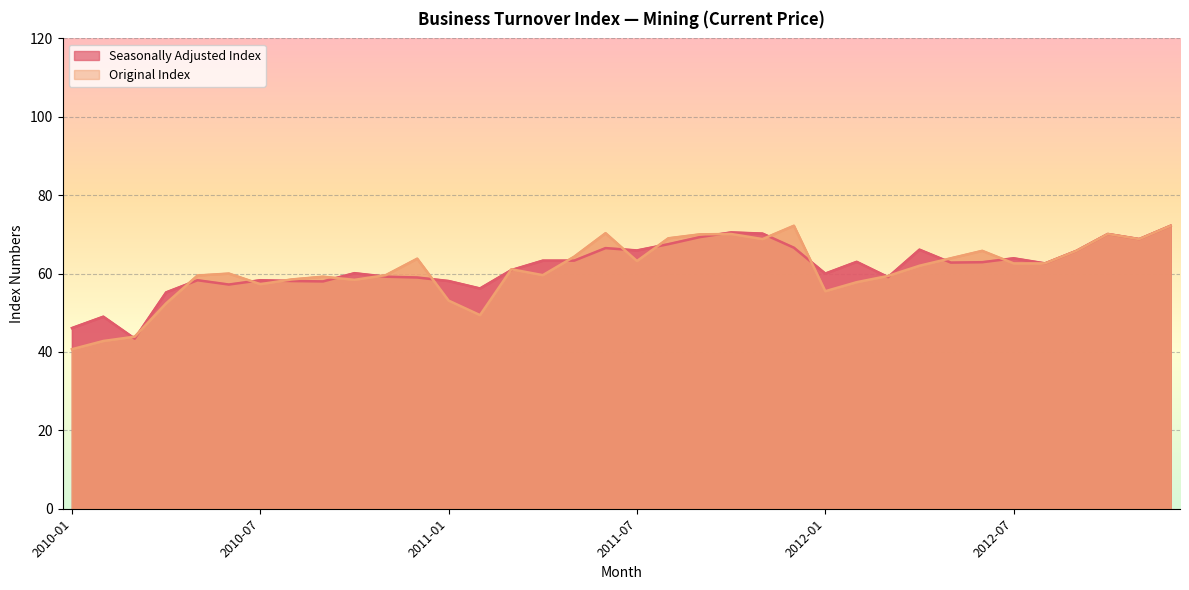

What is the label of the 24th point from the right?

2011-01